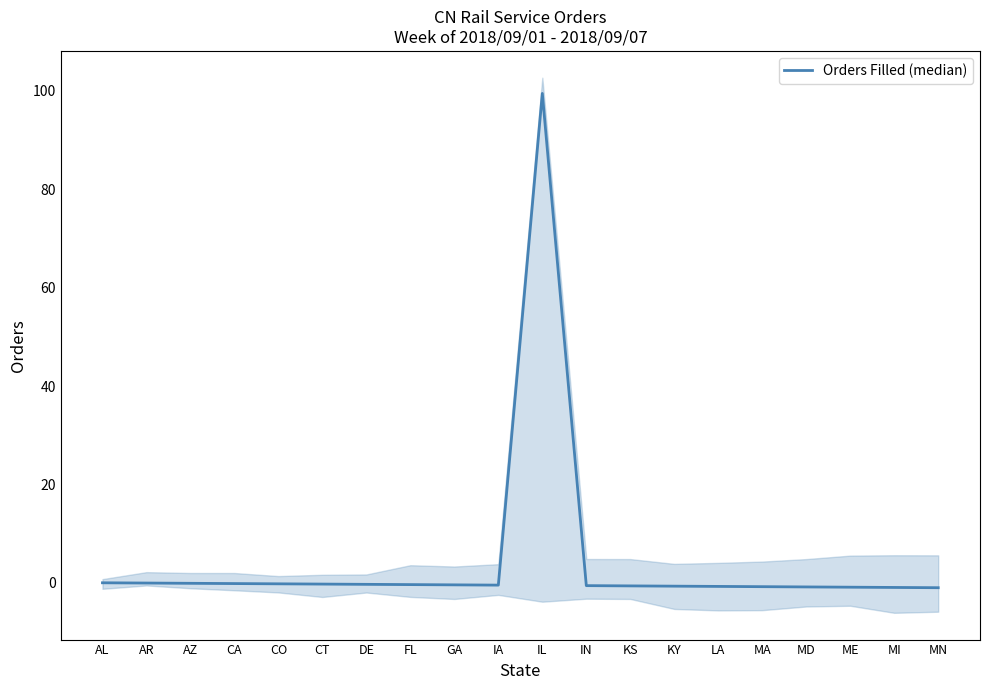

How many data points are less than 0?

18